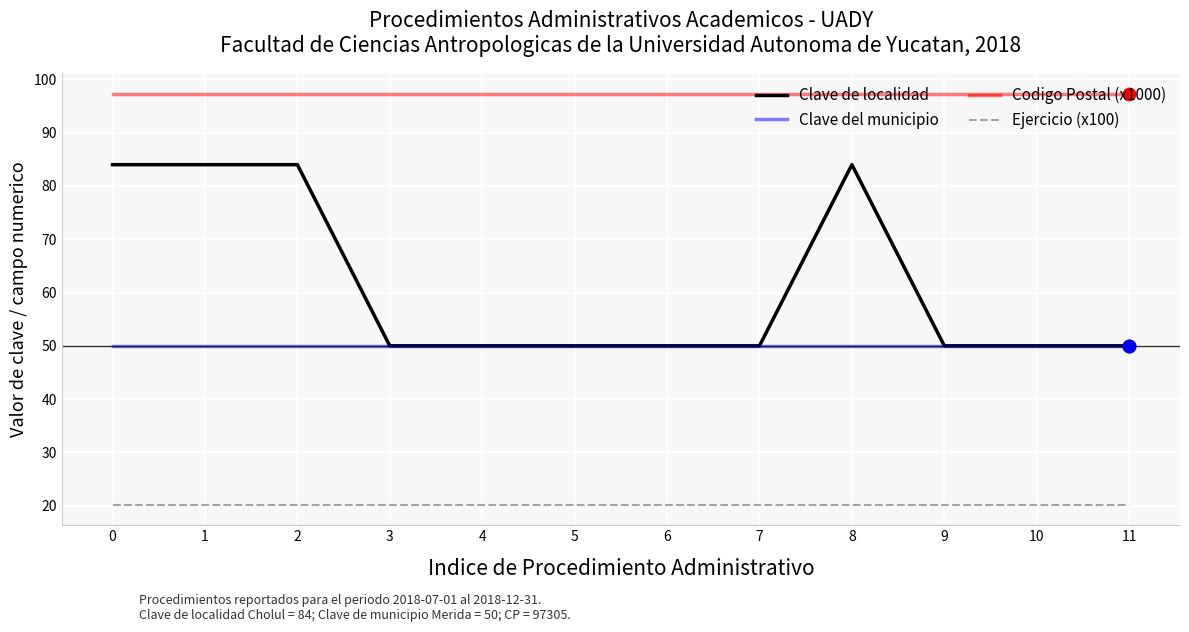

What are all the series names shown in the legend?

Clave de localidad, Clave del municipio, Codigo Postal (x1000), Ejercicio (x100)